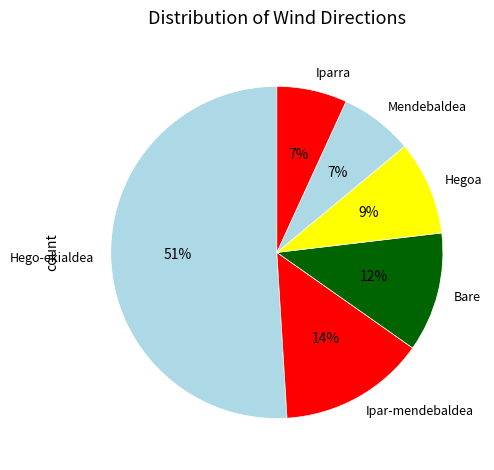

True or false: Bare accounts for 12% of the total.

True